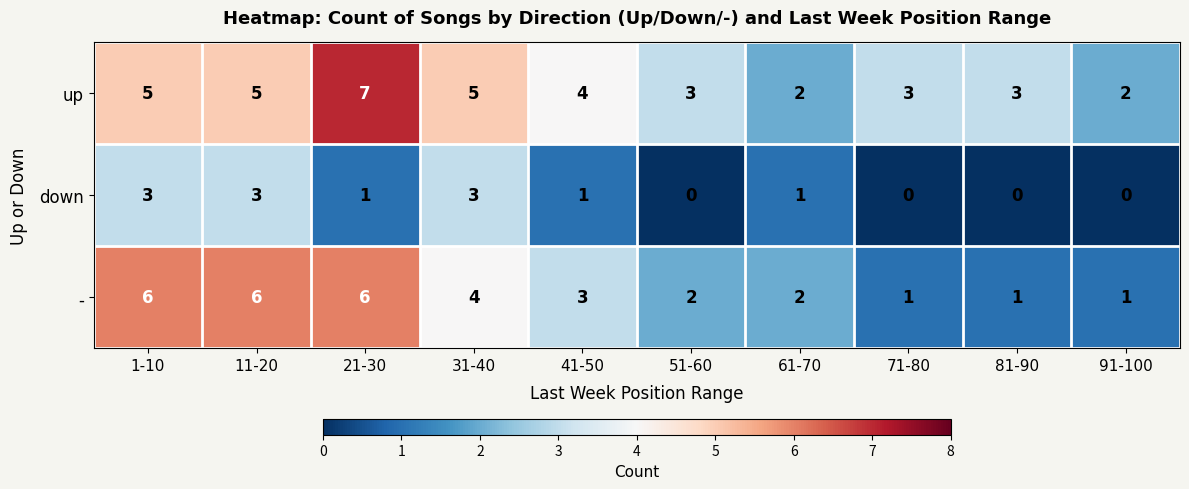

What is the spread (max minus min) of values at 61-70?

1